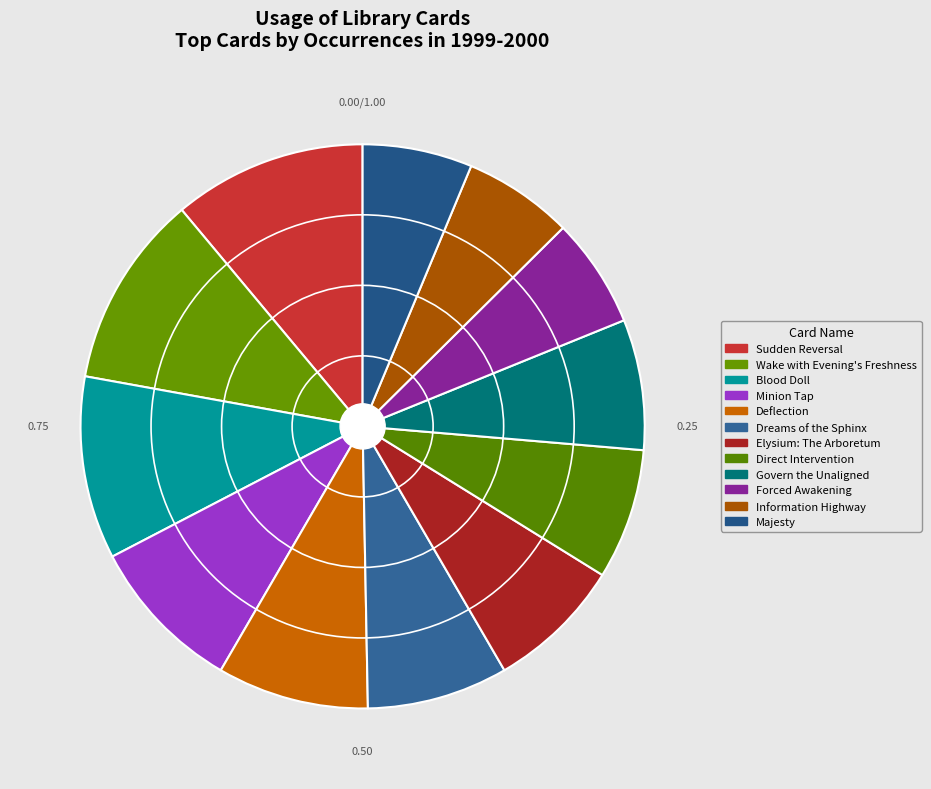

To the nearest percent, what portion does Minion Tap represent?

9%